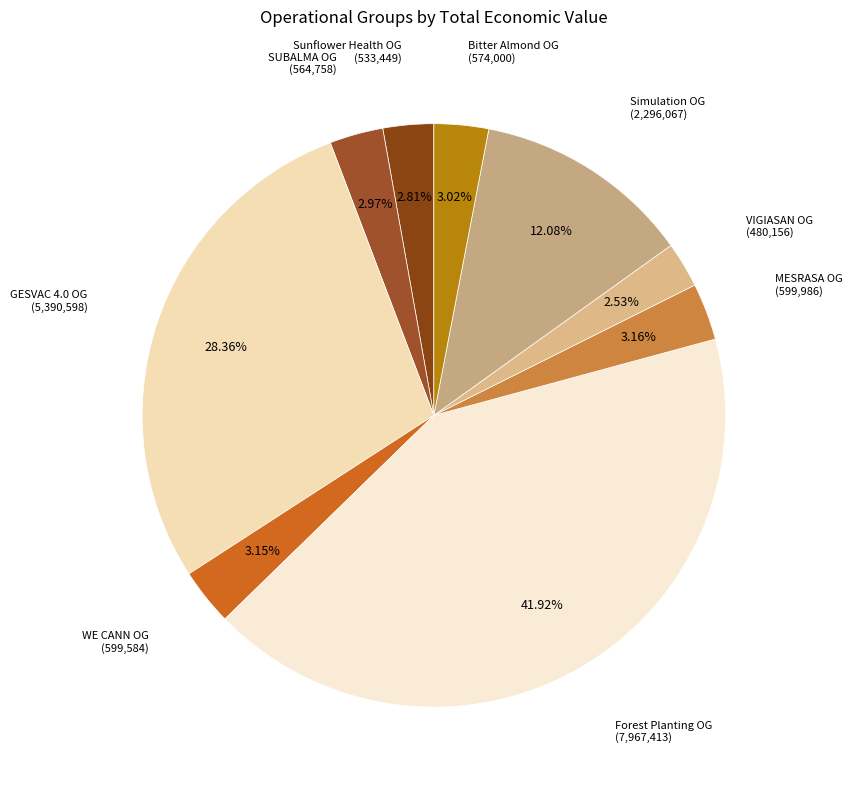

How many segments does this pie chart have?

9